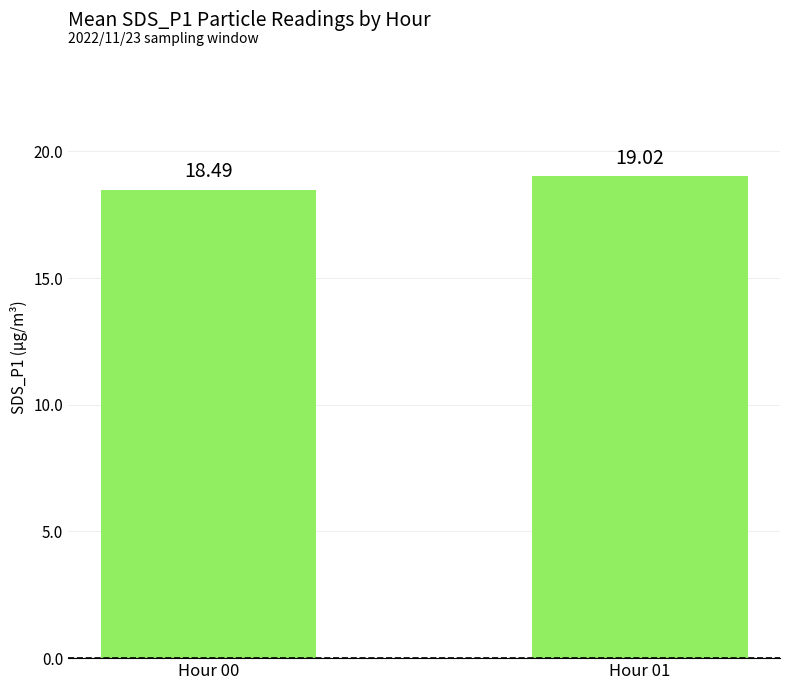

How many values are below 19?

1